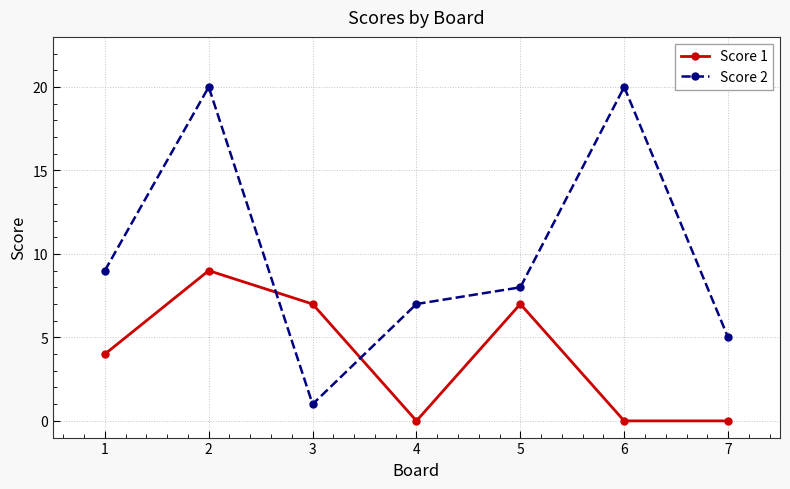

True or false: Score 2 has more than 0 points higher than both neighbors.

True